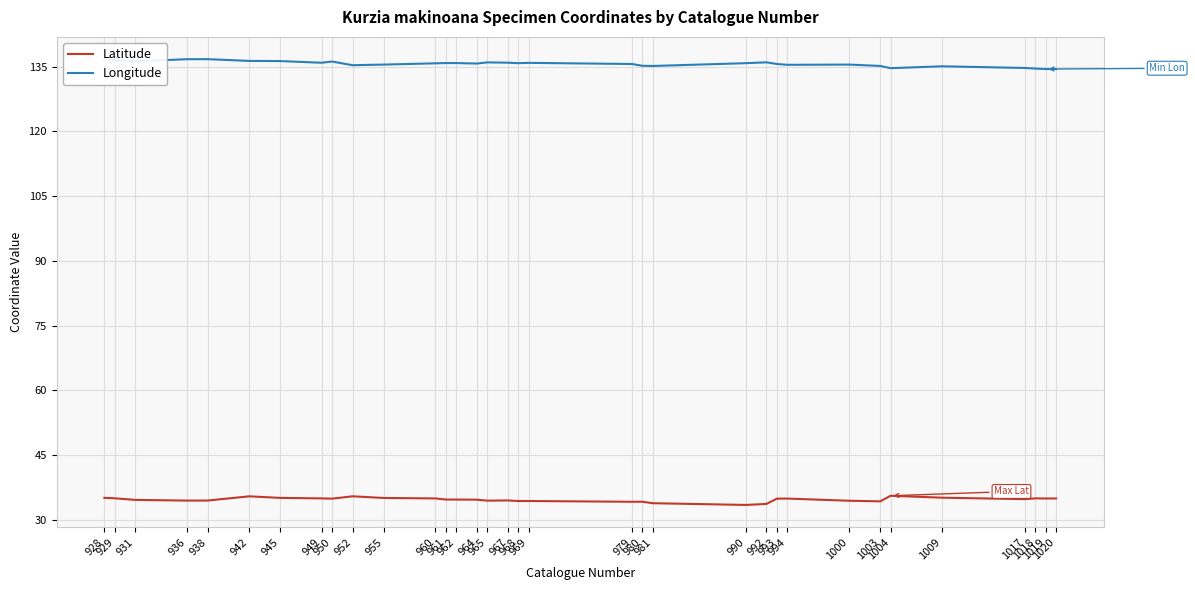

True or false: Longitude and Latitude cross at least once.

False